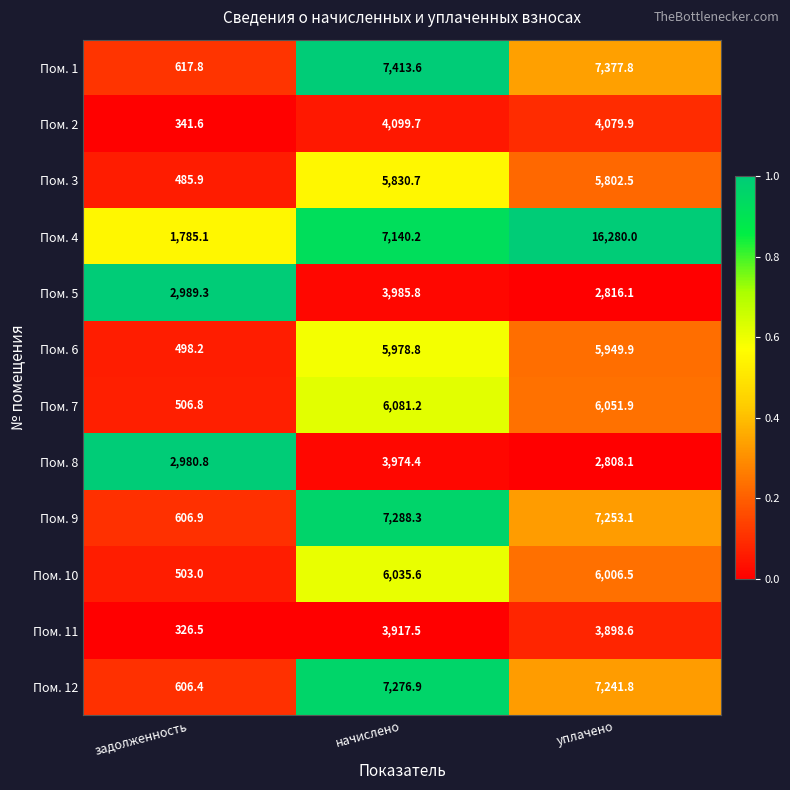

Which label corresponds to the smallest value in the chart?

задолженность